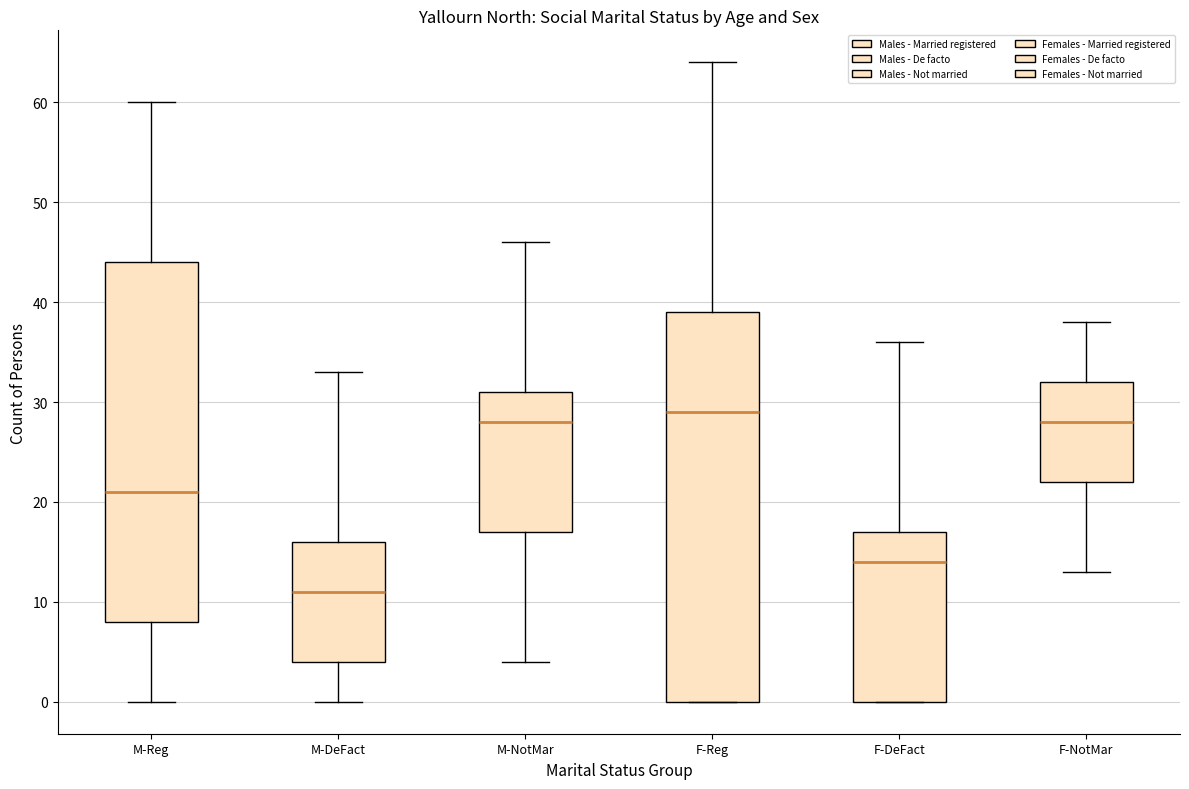

Reading left to right, read every box against the y-axis: the position of its median line, the range the box covers, and the ends of its whiskers. The values are not printed on the chart, so give them approximately, as read against the axis.

M-Reg: median 21, box 8 to 44, whiskers 0 to 60
M-DeFact: median 11, box 4 to 16, whiskers 0 to 33
M-NotMar: median 28, box 17 to 31, whiskers 4 to 46
F-Reg: median 29, box 0 to 39, whiskers 0 to 64
F-DeFact: median 14, box 0 to 17, whiskers 0 to 36
F-NotMar: median 28, box 22 to 32, whiskers 13 to 38